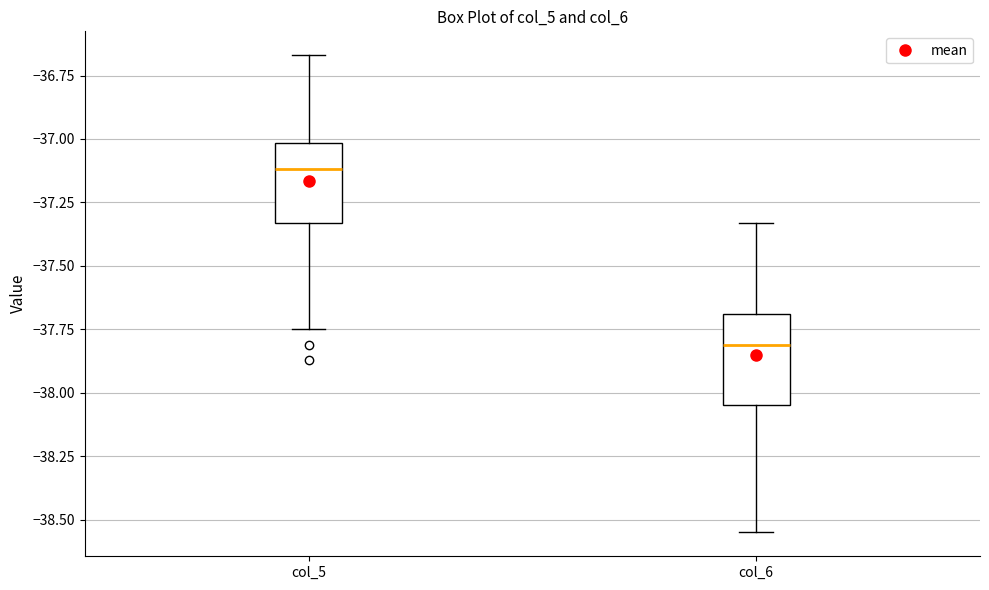

Which box has the highest median line?

col_5